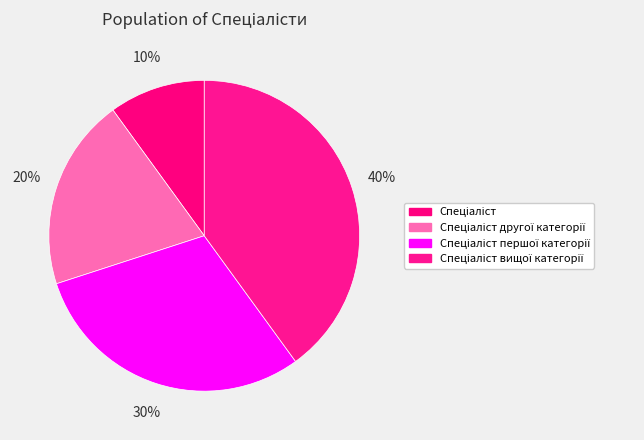

To the nearest percent, what is the difference between the Спеціаліст другої категорії and Спеціаліст slice percentages?

10%